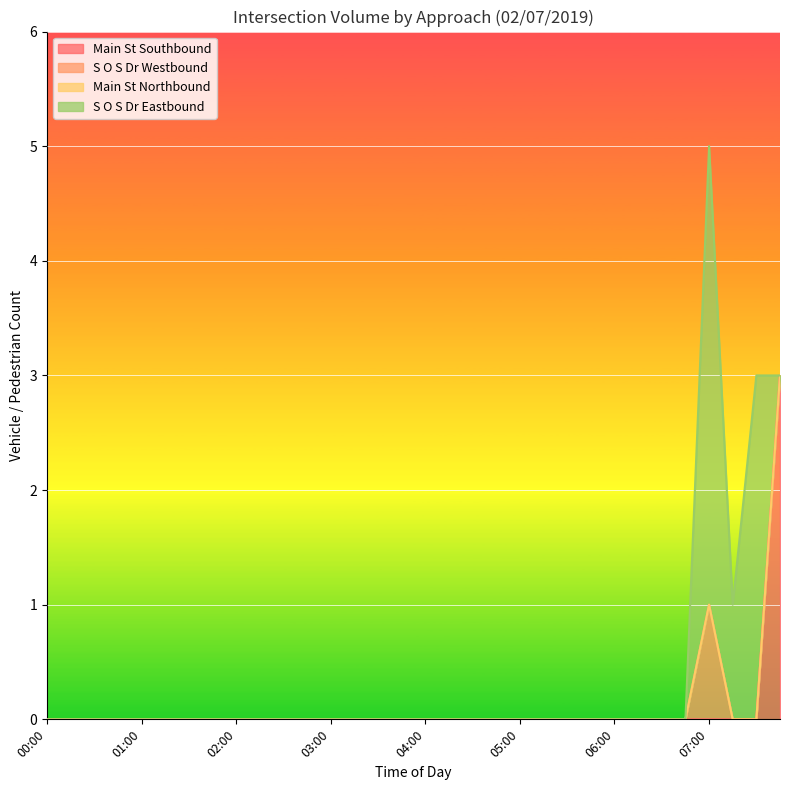

Is it true that Main St Southbound equals 2 at 05:45?

False